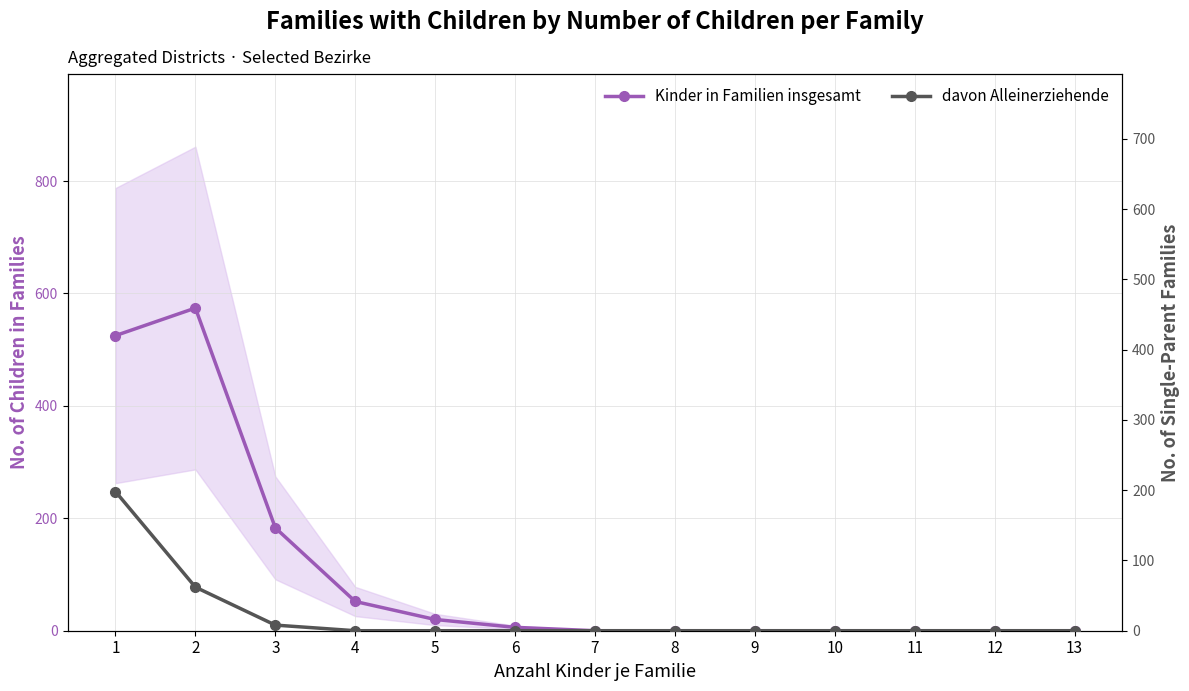

Is this an area chart (filled region under the line)?

No